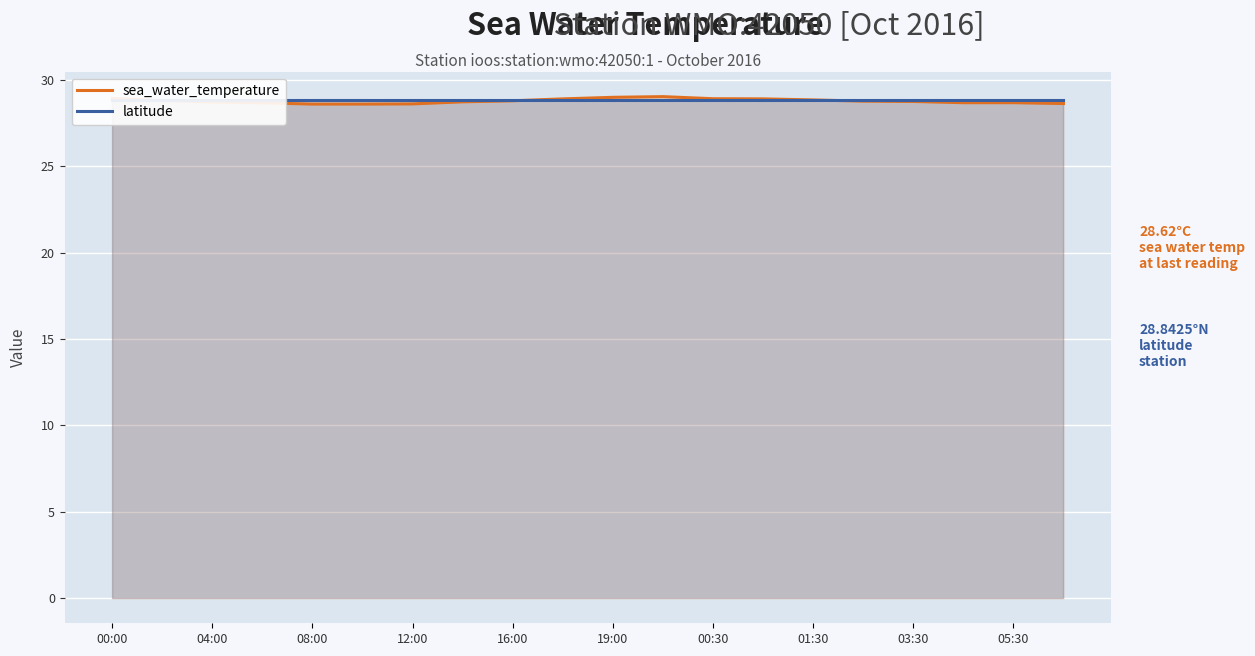

What is the highest value of the sea_water_temperature series?

29.0